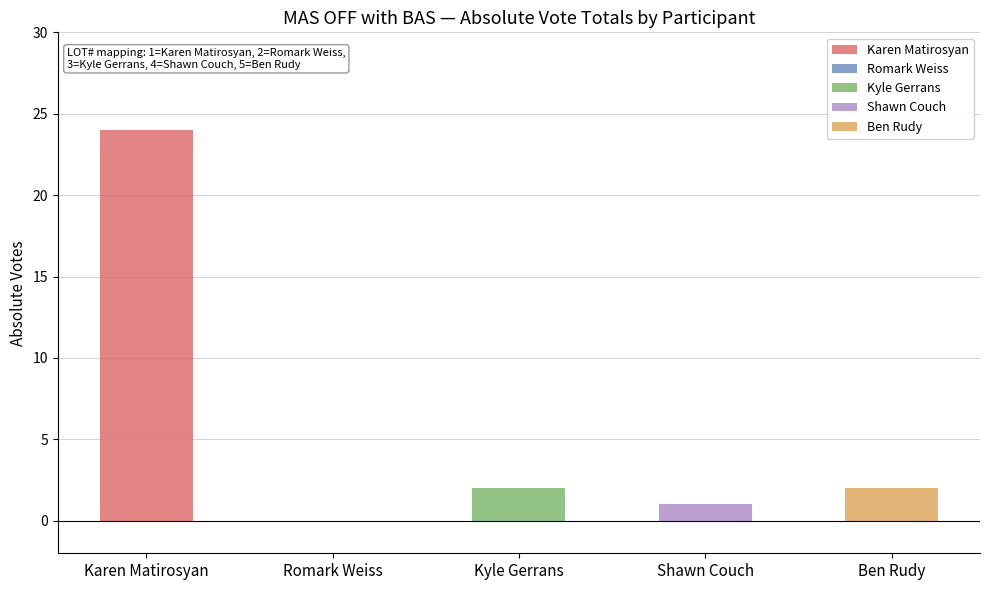

Which label corresponds to the largest value in the chart?

LOT 1